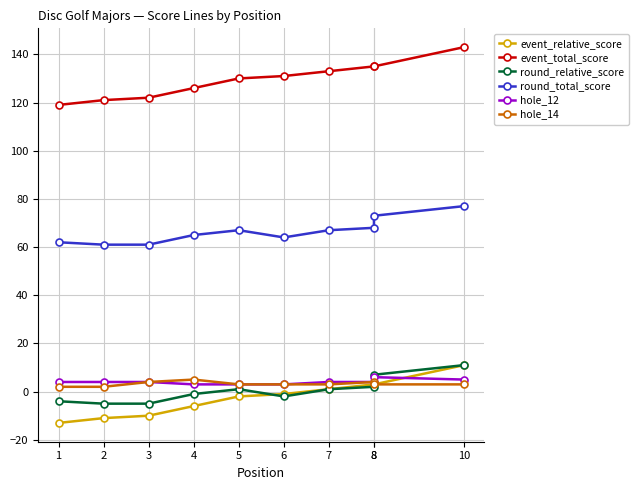

What is the value of the hole_12 point at the 3rd from the left?

4